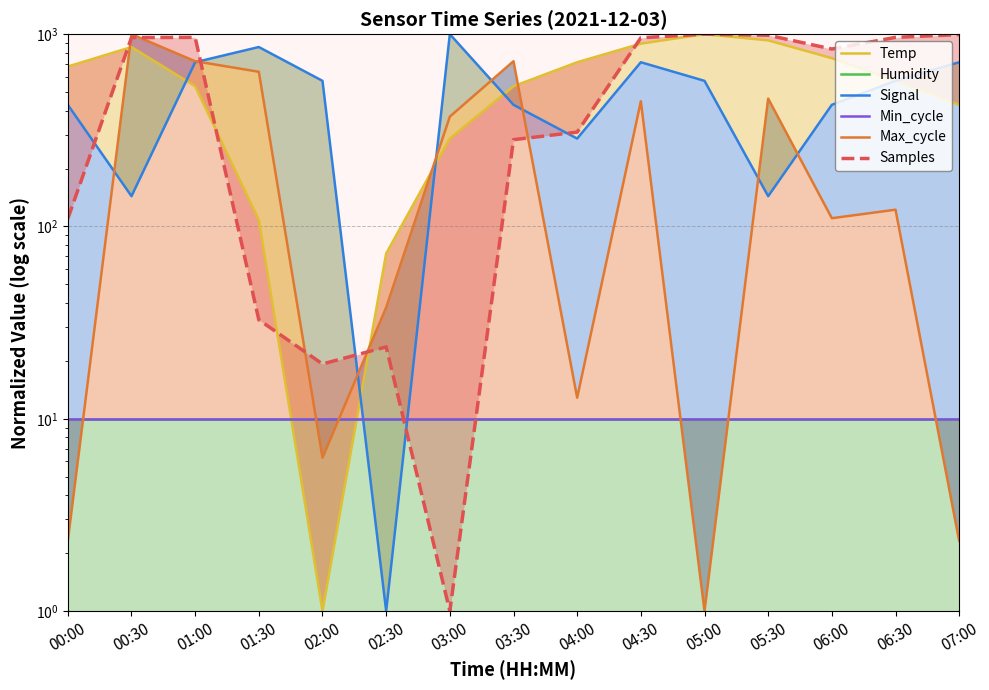

Reading left to right, transcribe all the data shown in this chart.

Temp: 678.9	857.3	536.2	108.0	1.0	72.4	286.4	536.2	714.6	893.0	1000.0	928.6	750.2	571.9	429.1
Humidity: 10.0	10.0	10.0	10.0	10.0	10.0	10.0	10.0	10.0	10.0	10.0	10.0	10.0	10.0	10.0
Signal: 429.1	143.7	714.6	857.3	571.9	1.0	1000.0	429.1	286.4	714.6	571.9	143.7	429.1	571.9	714.6
Min_cycle: 10.0	10.0	10.0	10.0	10.0	10.0	10.0	10.0	10.0	10.0	10.0	10.0	10.0	10.0	10.0
Max_cycle: 2.3	1000.0	723.2	637.6	6.3	37.9	372.7	723.2	12.9	447.8	1.0	462.3	110.4	122.3	2.3
Samples: 109.8	960.0	962.4	32.7	19.3	23.6	1.0	282.7	309.5	957.5	1000.0	987.5	837.2	962.4	995.5